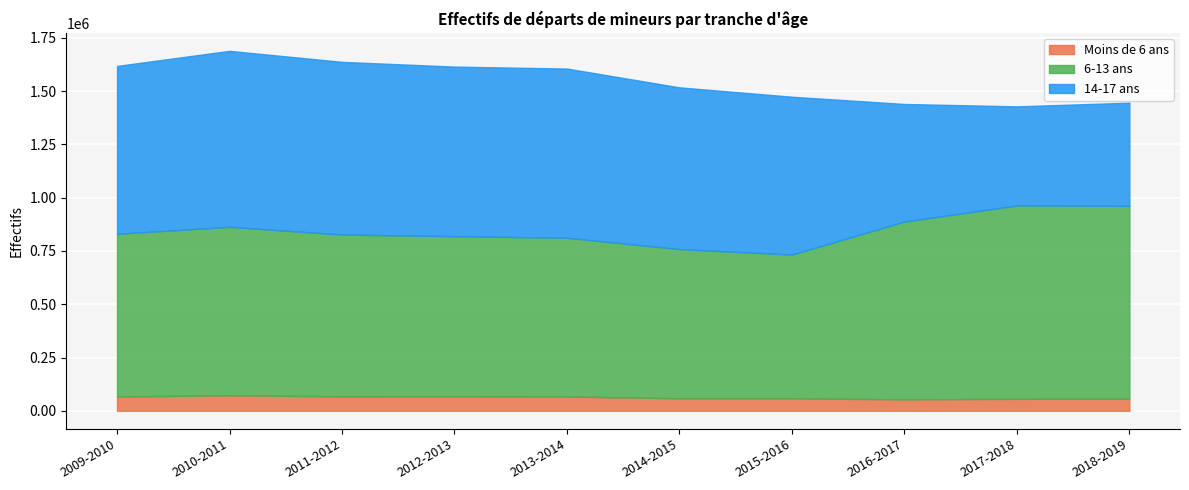

Where does the 14-17 ans series first go above 787662?

2010-2011